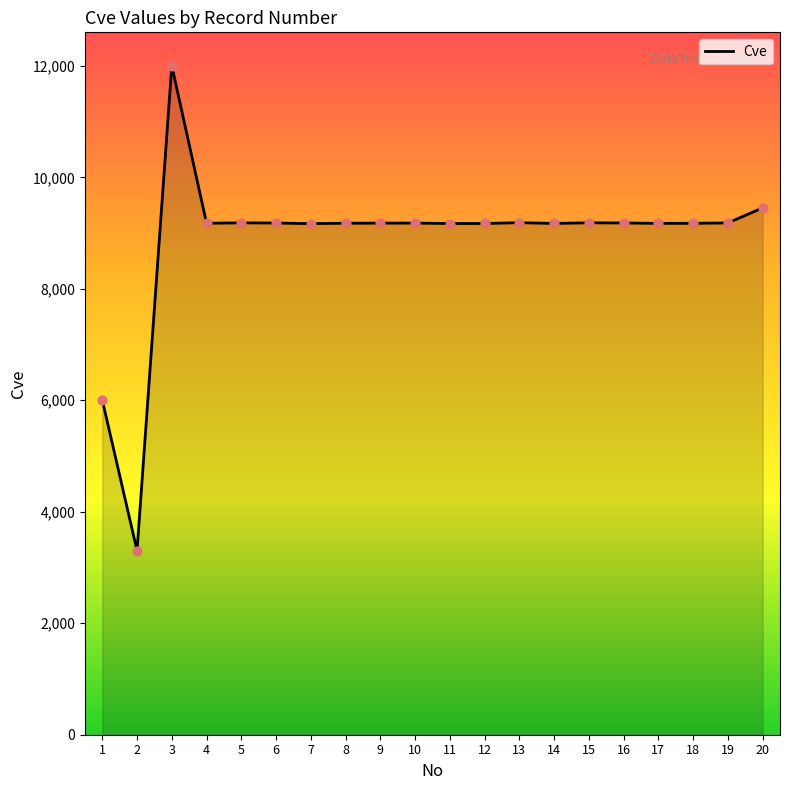

Between 7 and 20, which is larger?

20